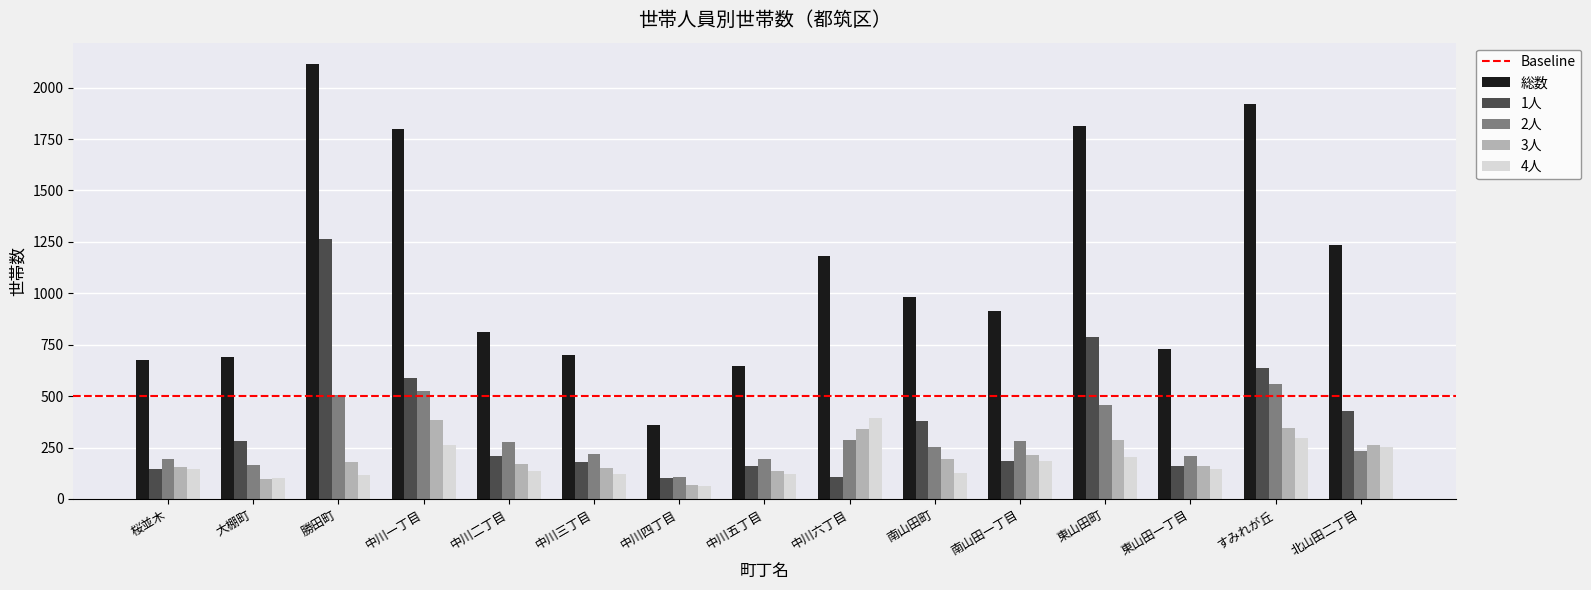

Does the chart contain any negative values?

No